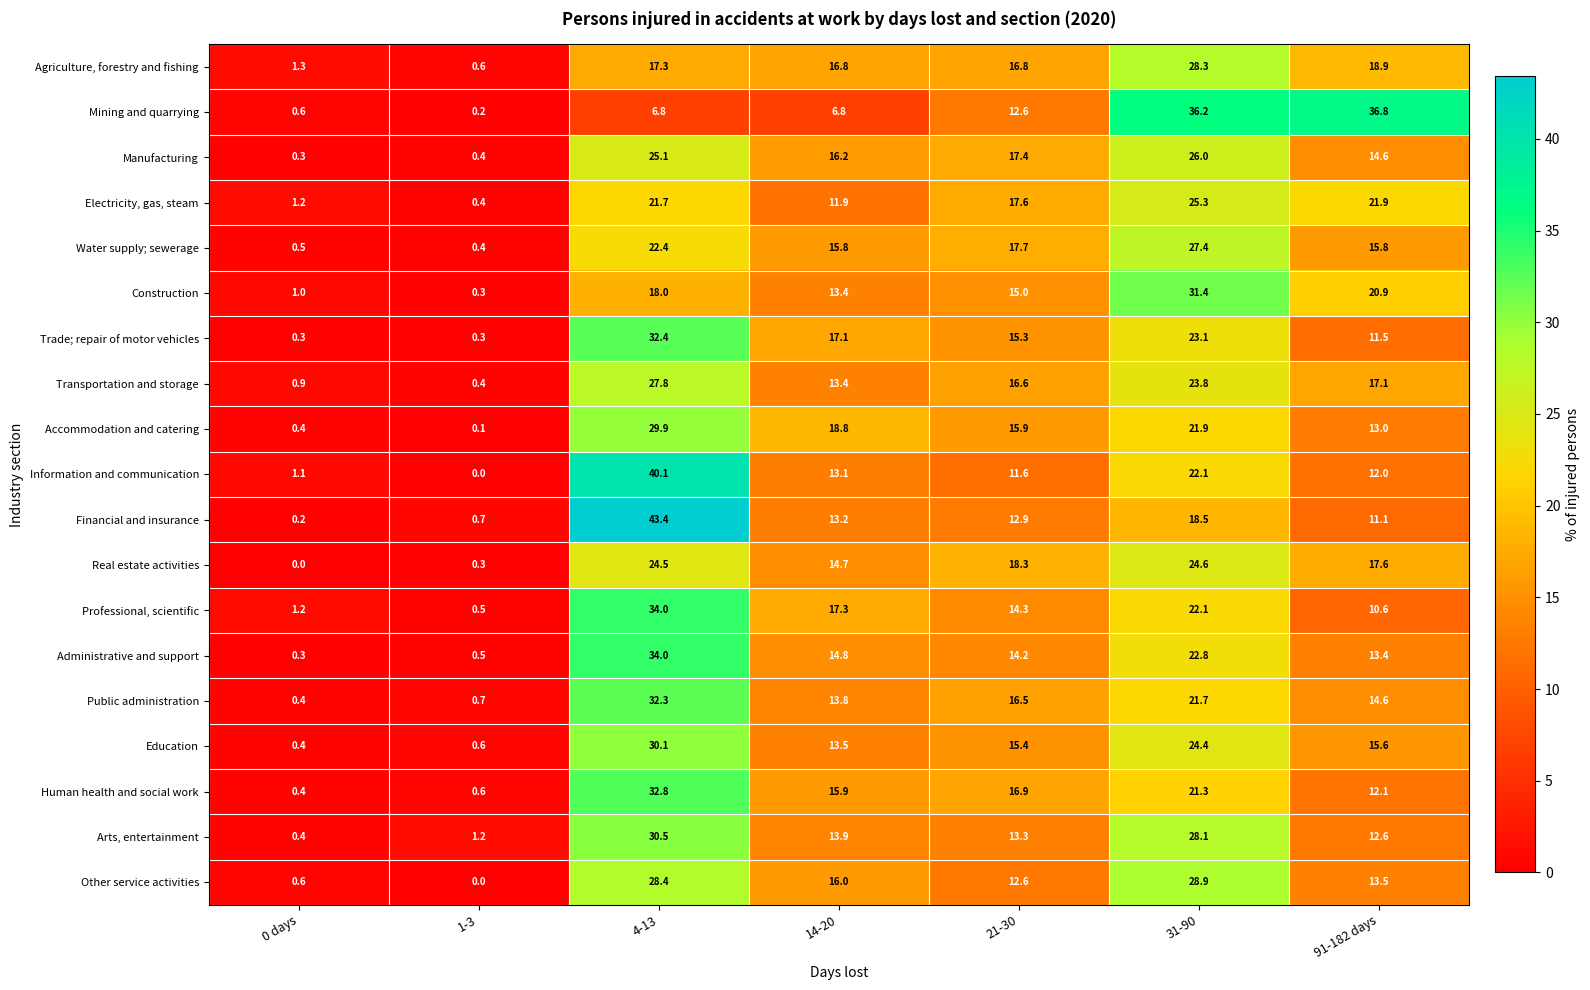

At which category is the sum across all series the highest?

4-13